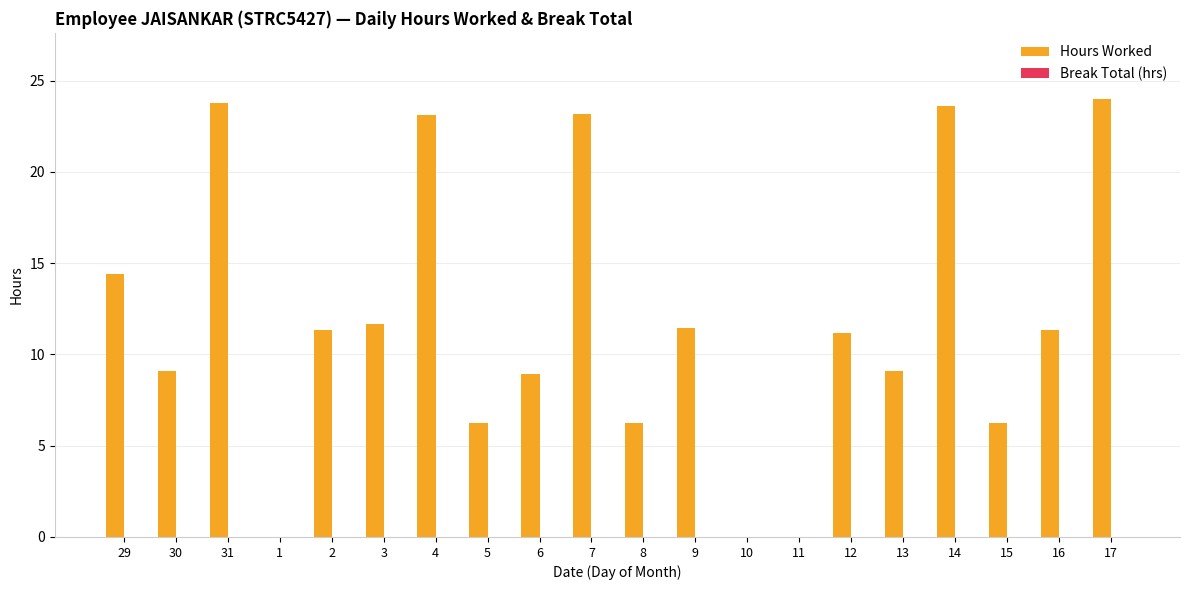

What is the change in value from 8 to 13?

+2.9